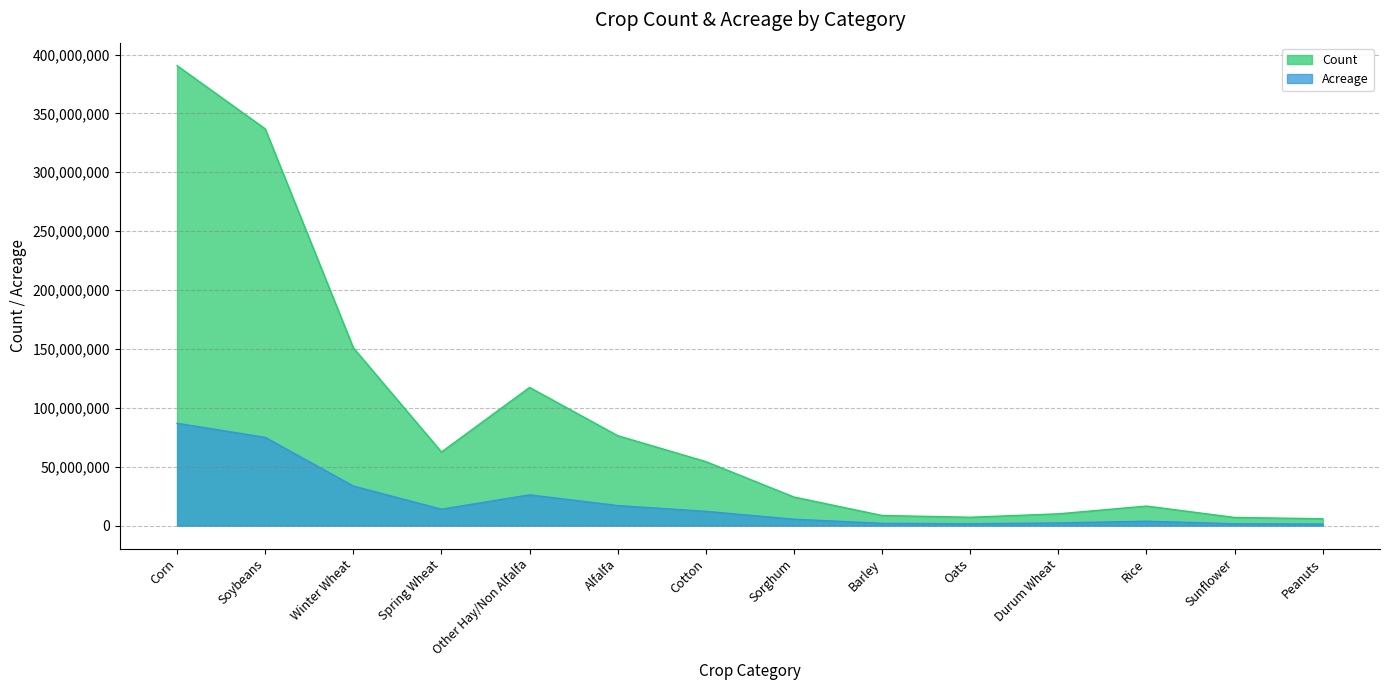

What position from the right is Spring Wheat?

11